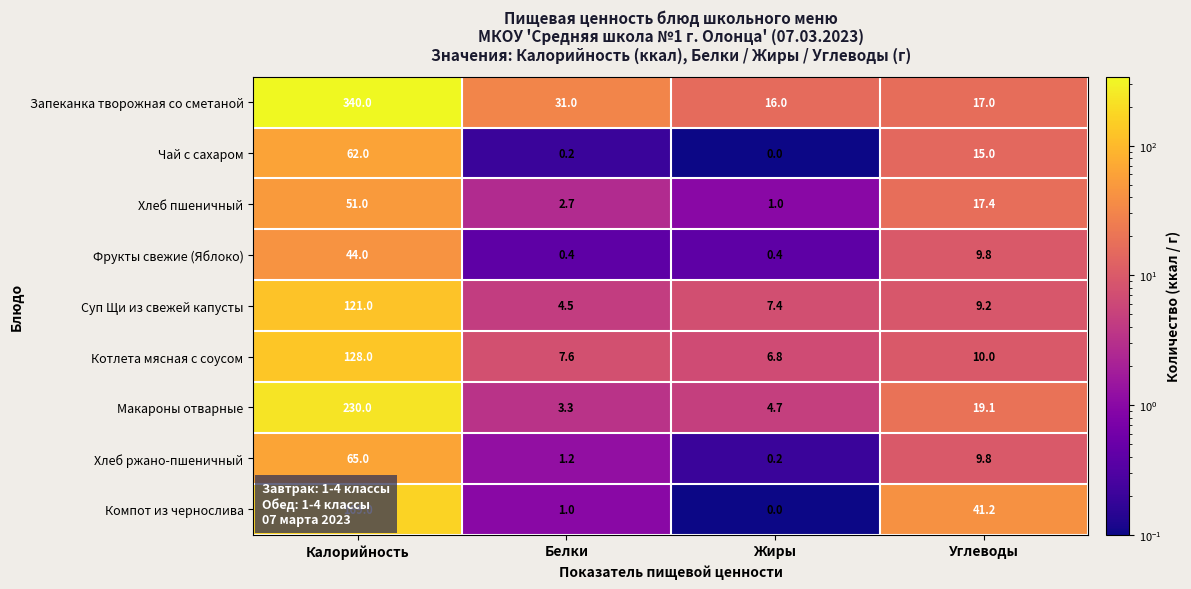

What is the difference between the maximum and minimum values in the Хлеб ржано-пшеничный series?

64.8